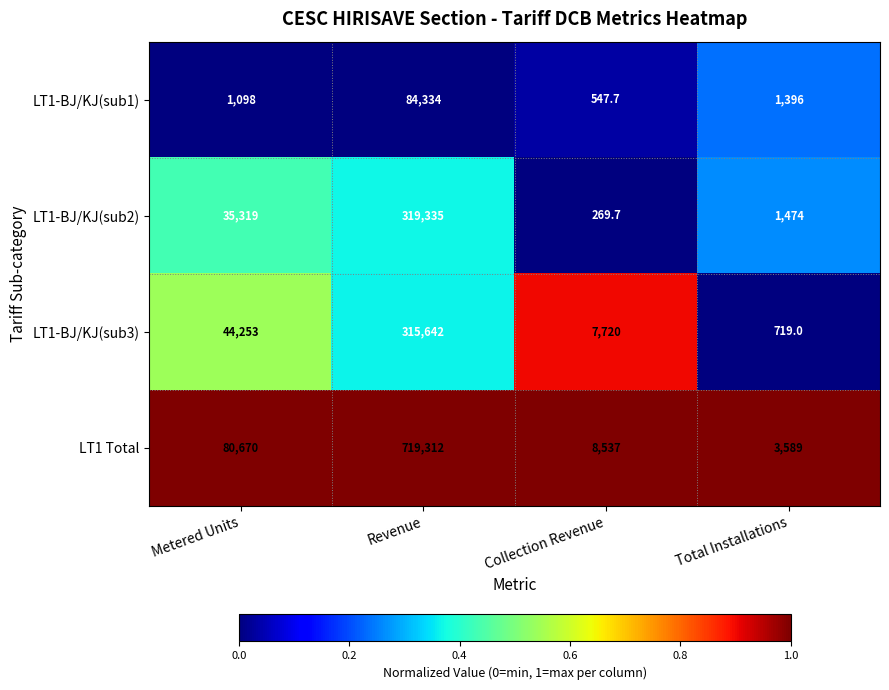

Reading left to right, extract all data points from this chart.

LT1-BJ/KJ(sub1): 1098.0	84334.0	547.7	1396.0
LT1-BJ/KJ(sub2): 35319.0	319335.0	269.7	1474.0
LT1-BJ/KJ(sub3): 44253.0	315642.0	7720.0	719.0
LT1 Total: 80670.0	719312.0	8537.0	3589.0